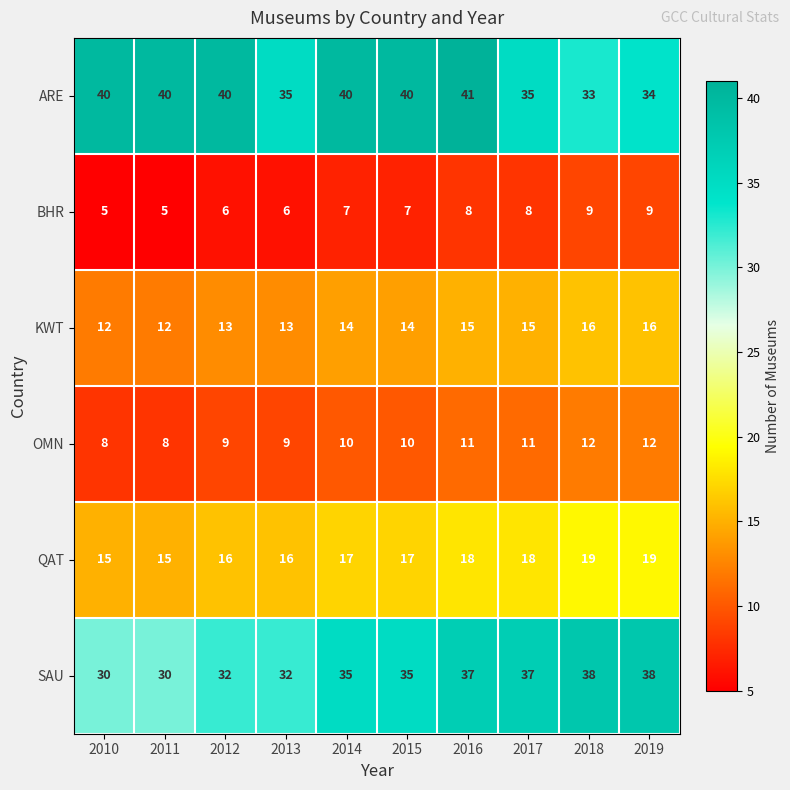

What is the spread (max minus min) of values at 2018?

29